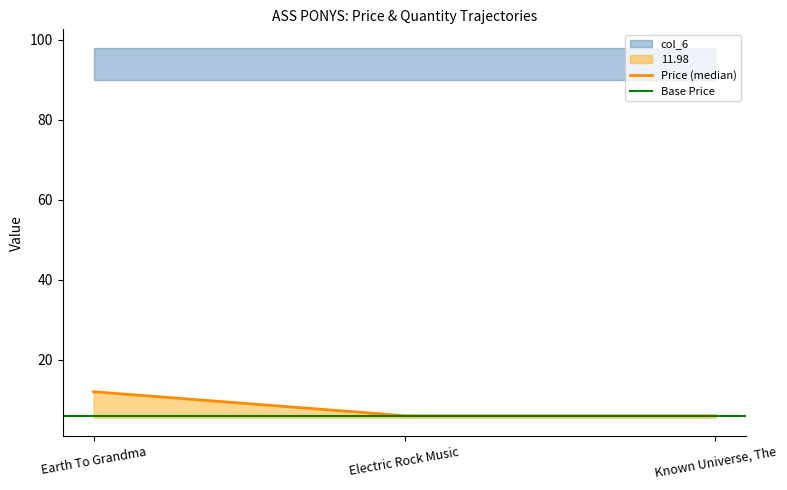

Count the values in the range 5 to 11.

2